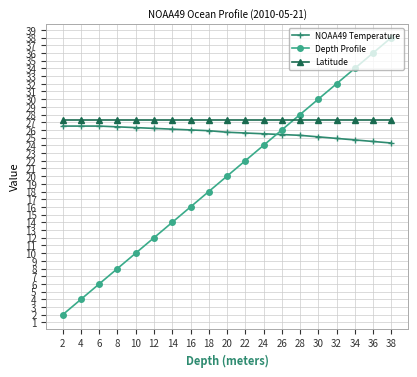

Is the value of Latitude at 12 greater than the value of Depth Profile at 26?

Yes